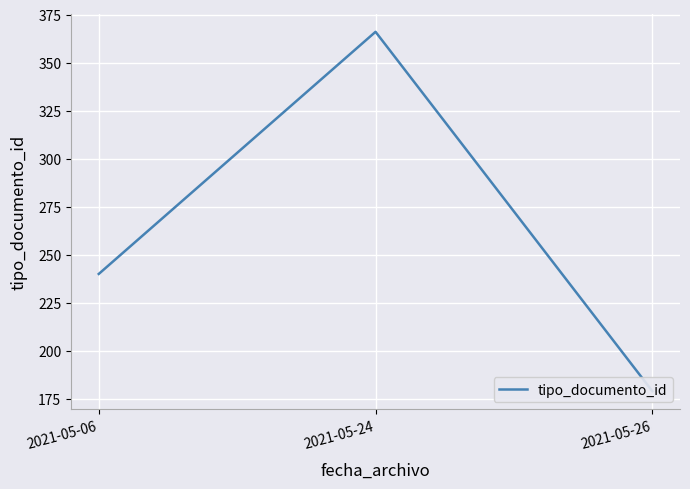

What is the minimum value shown in the chart?

179